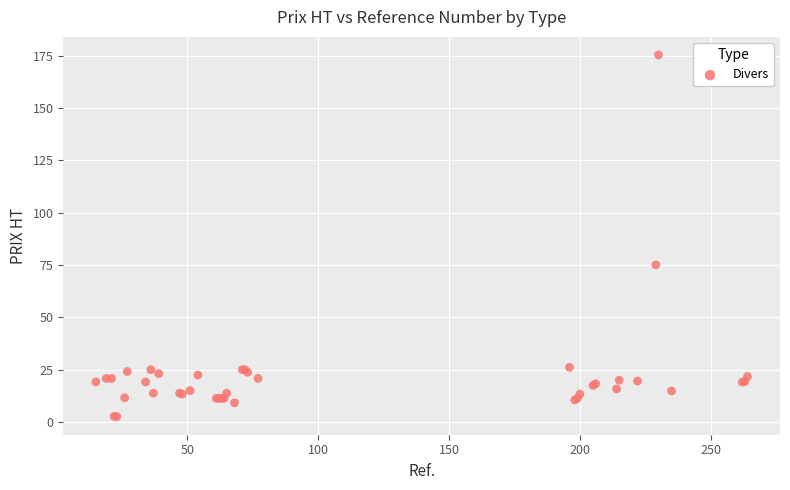

What Y value in the scatter plot is closest to 88?

75.0